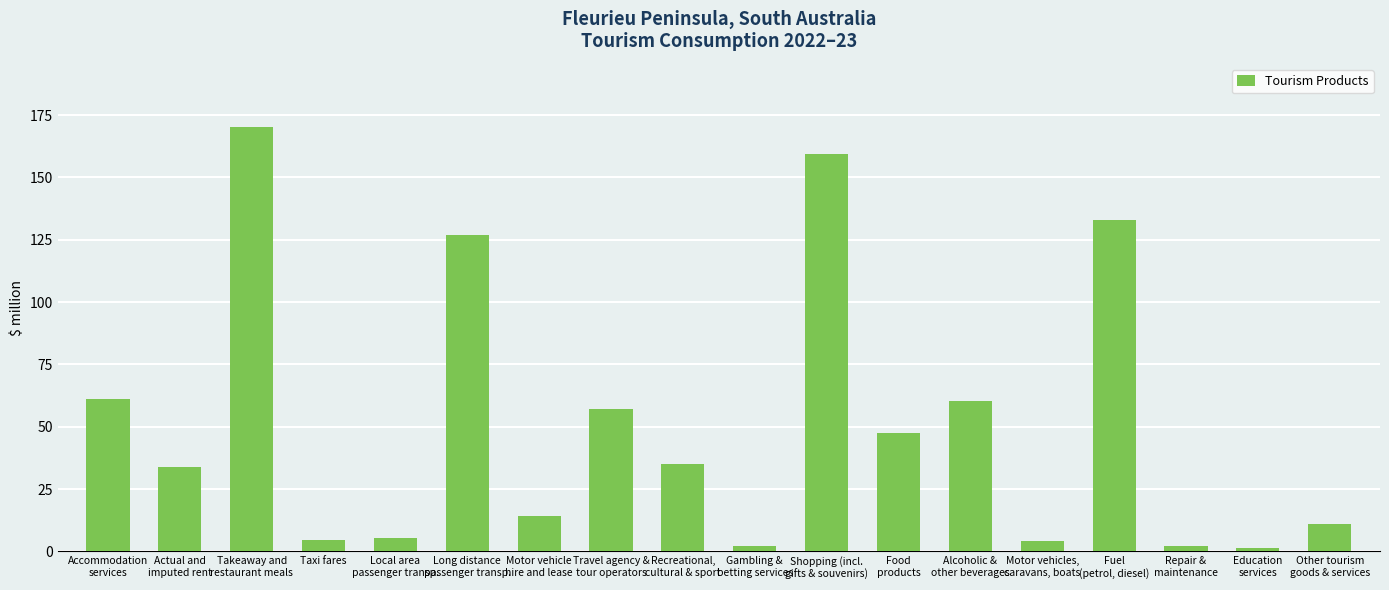

What is the difference between the second highest and second lowest values?

157.1